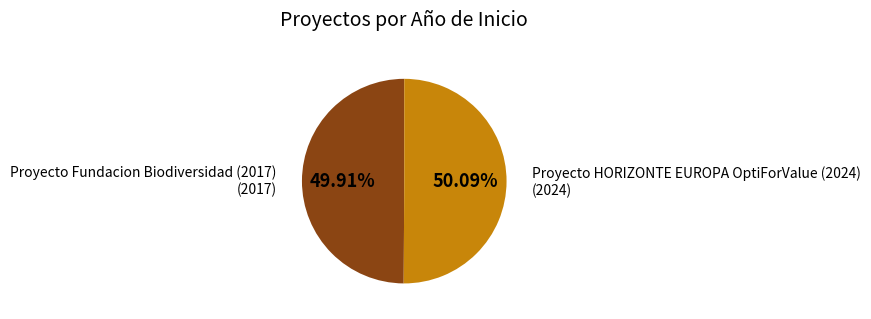

Does any single category account for the majority?

Yes